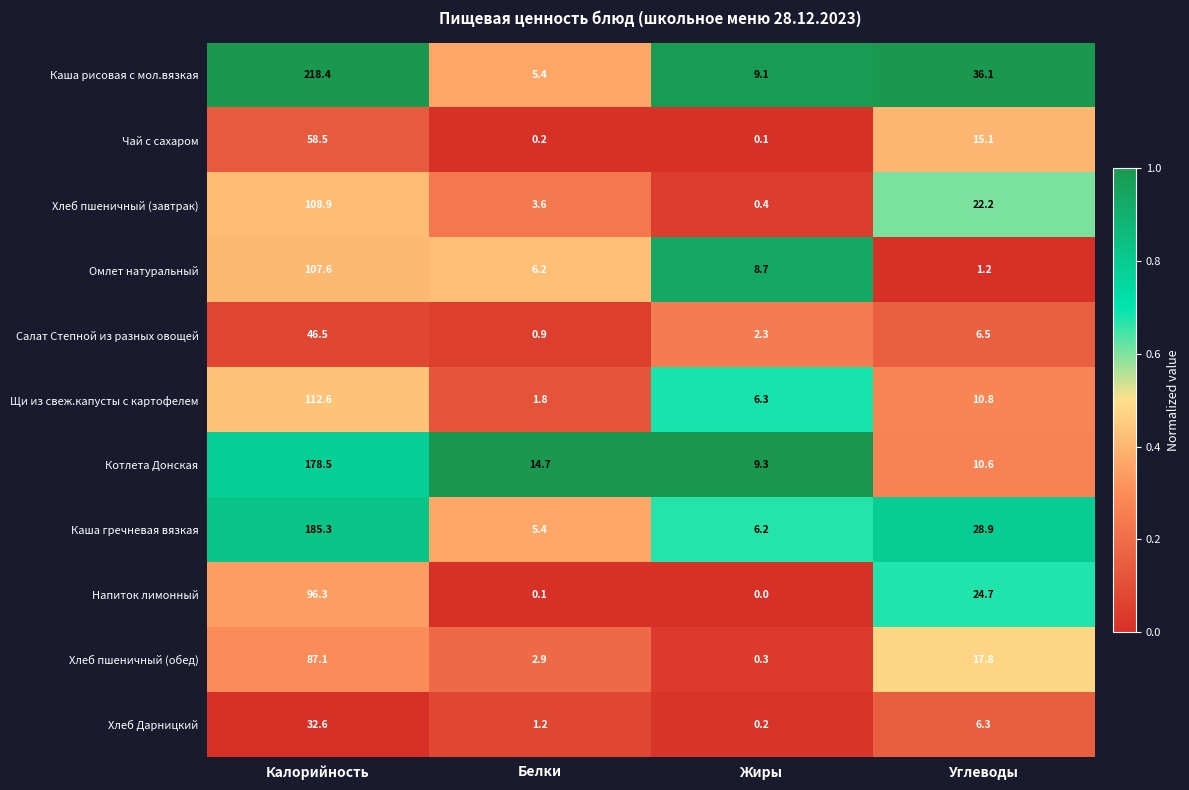

What is the greatest value displayed?

218.4